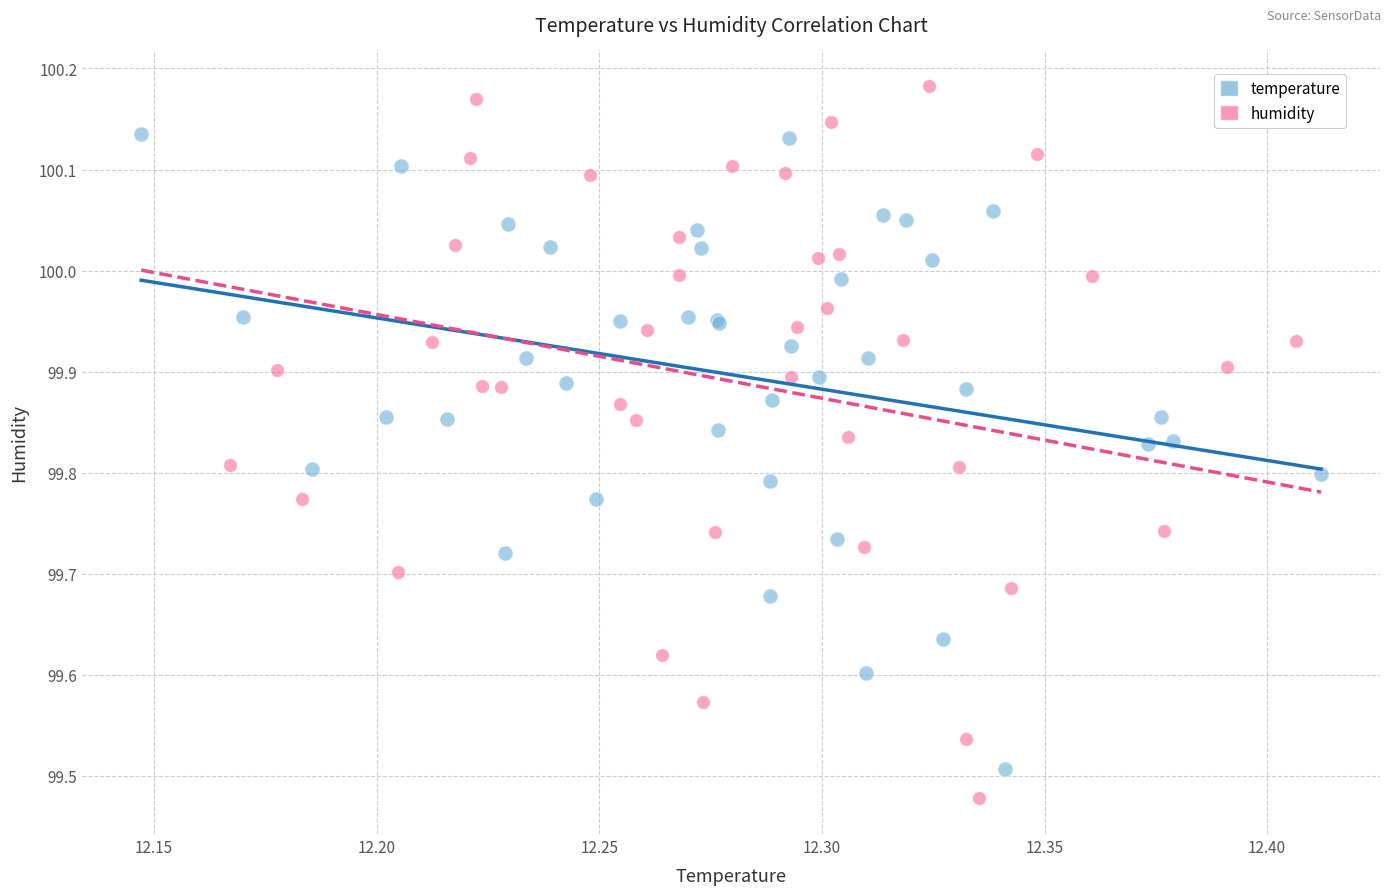

Which series has the largest Y range (max minus min)?

humidity